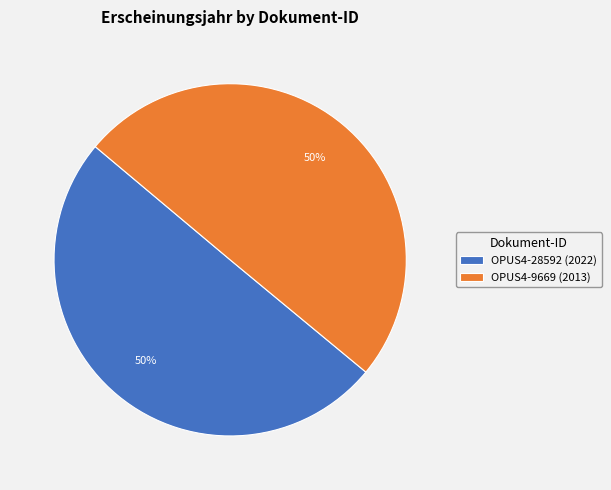

Count the number of slices in the pie.

2